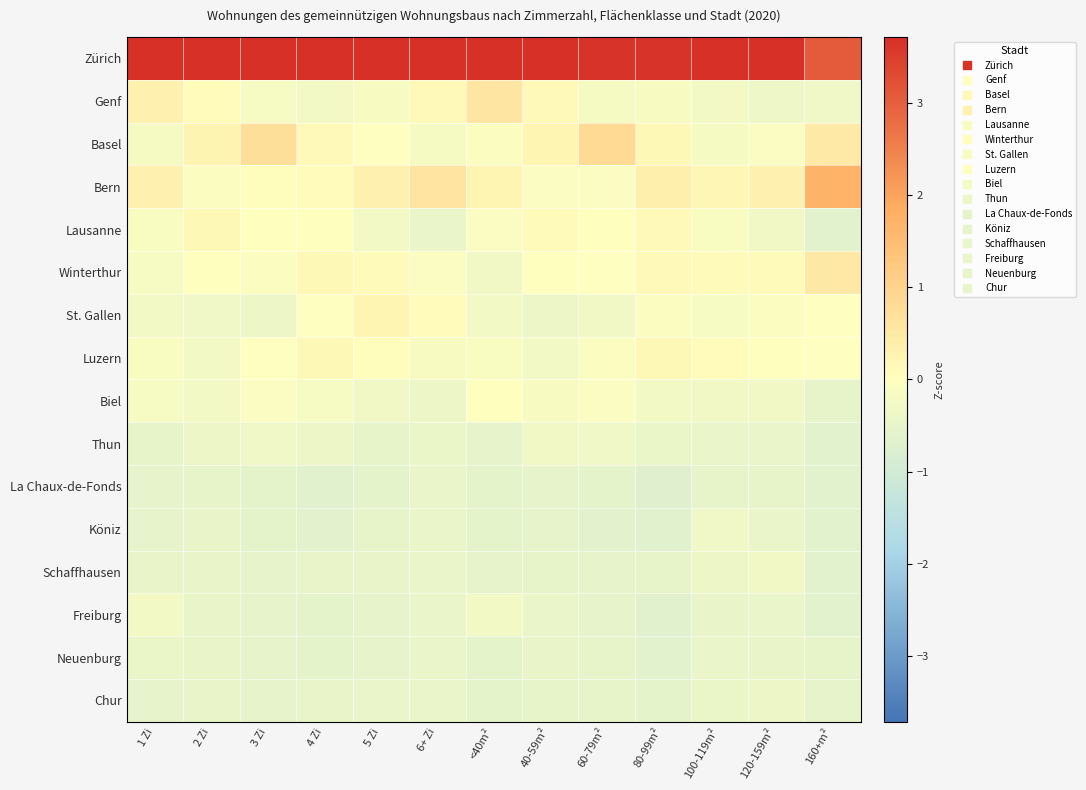

How many distinct data groups are displayed?

16